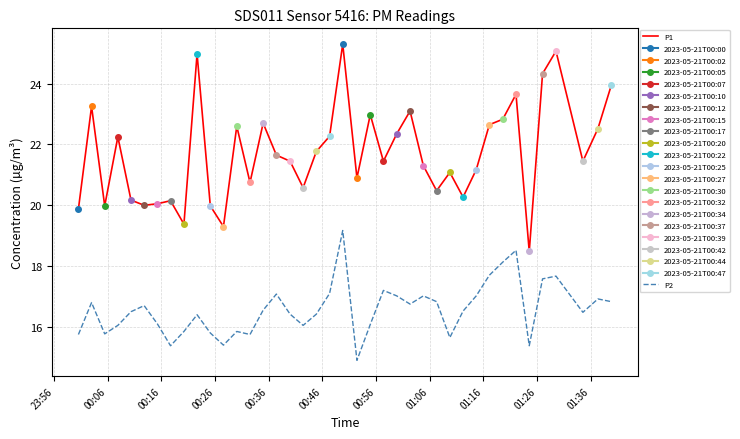

True or false: P2 and P1 cross at least once.

False